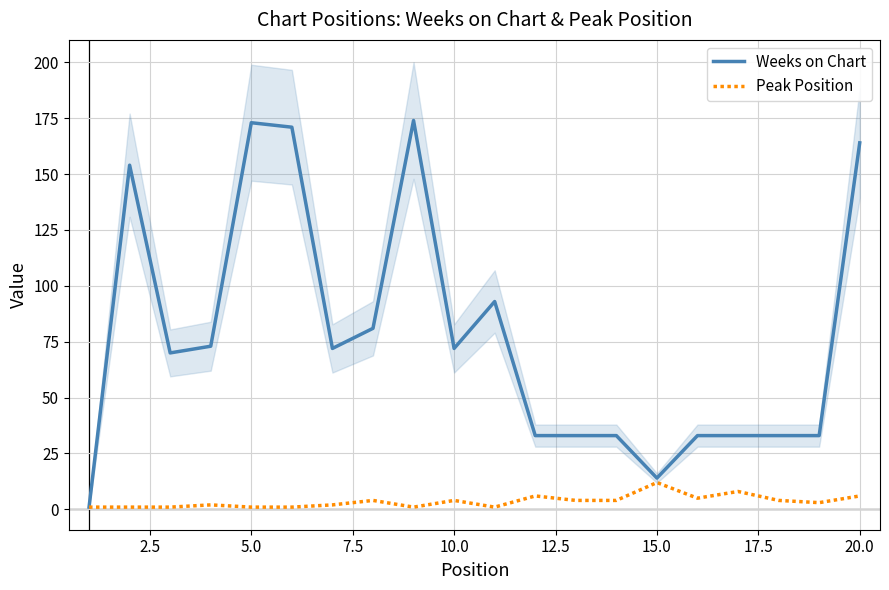

Count the number of data series in this chart.

2